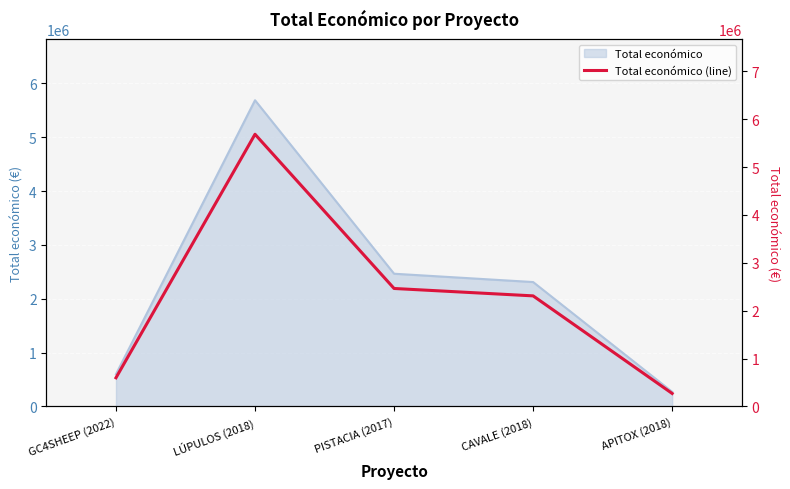

Between GC4SHEEP (2022) and PISTACIA (2017), which is larger?

PISTACIA (2017)